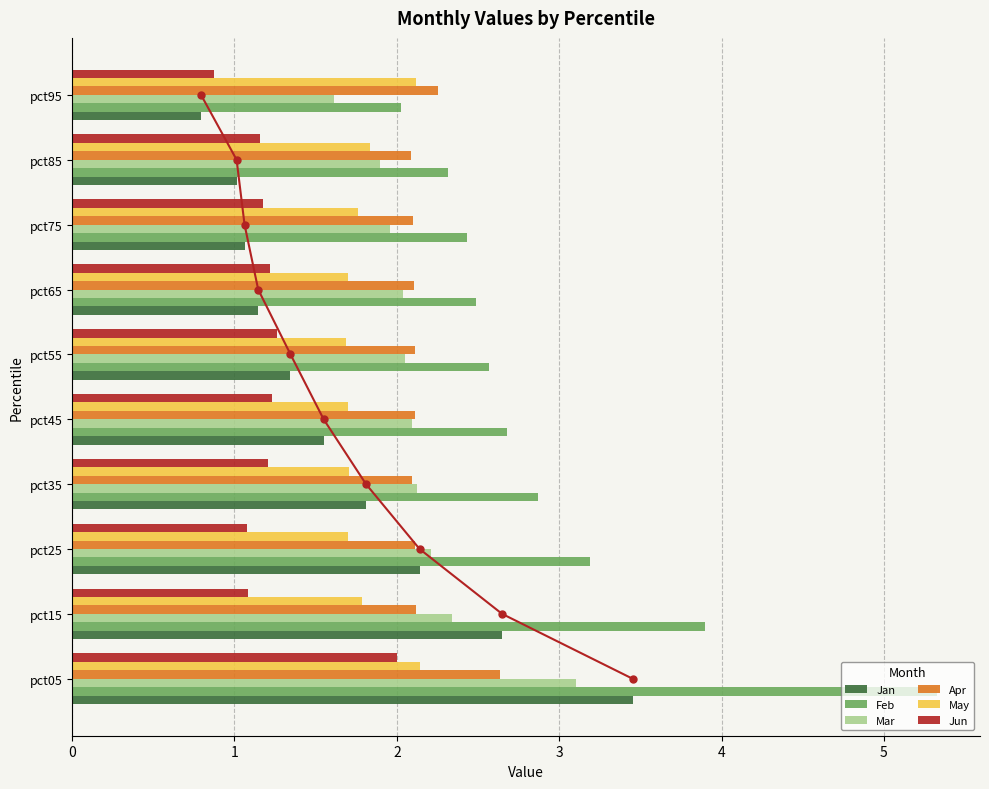

How many groups of bars are there?

10